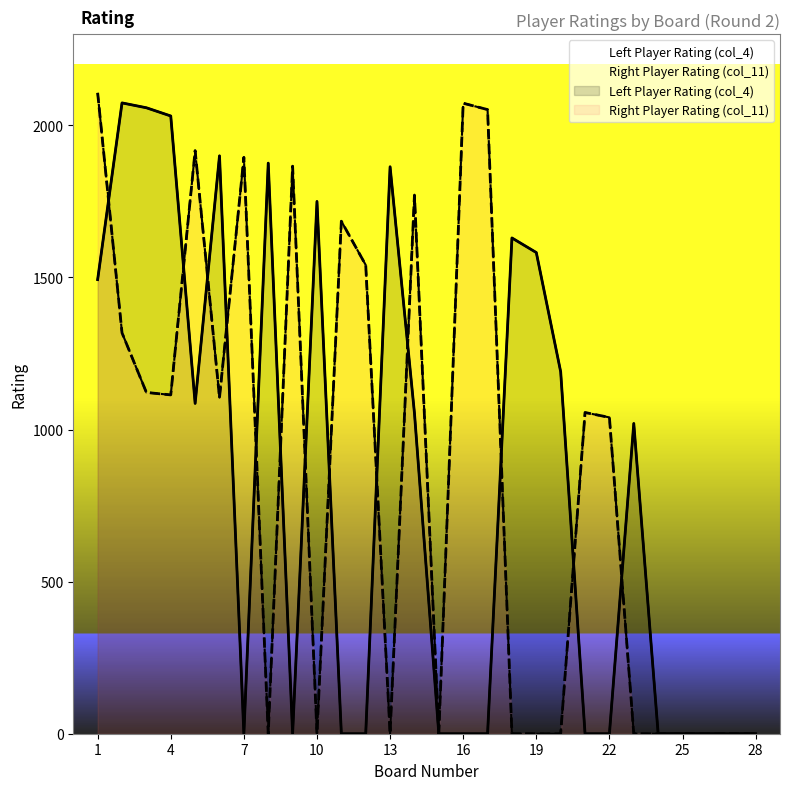

What is the sum of all Left Player Rating (col_4) values?

22608